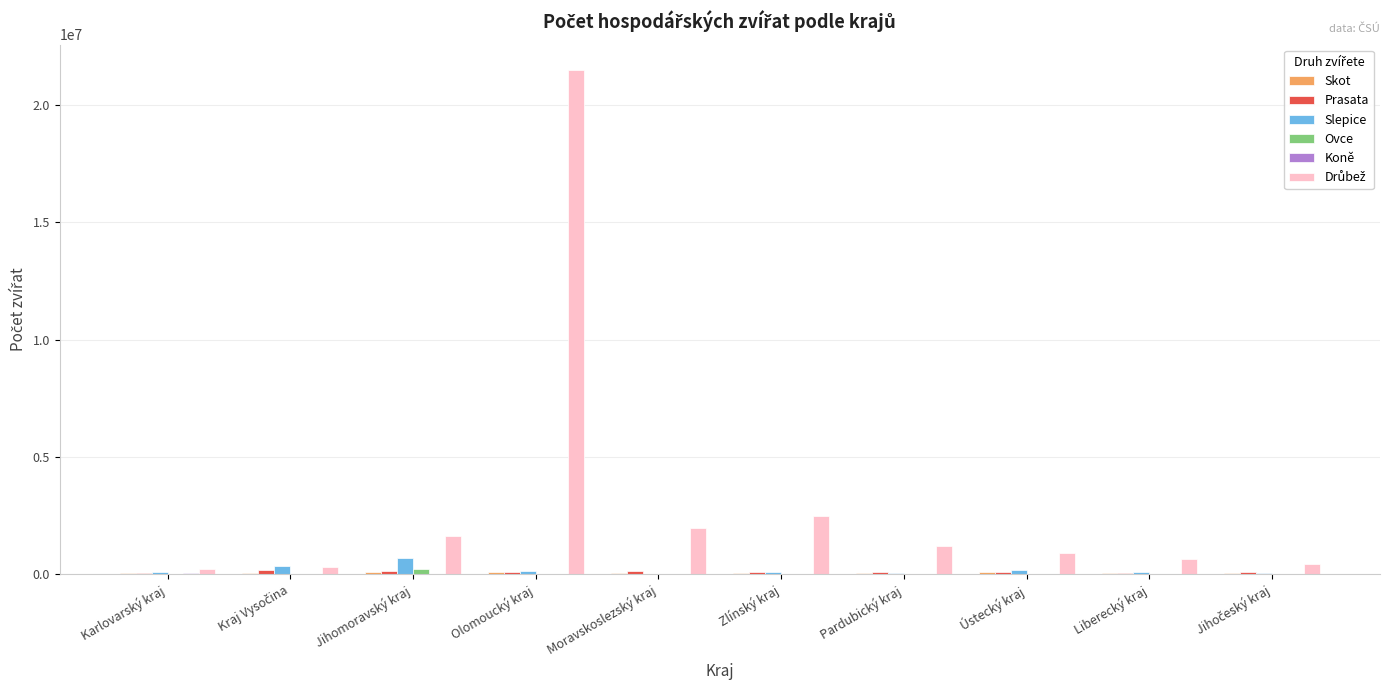

At which category is the sum across all series the highest?

Olomoucký kraj